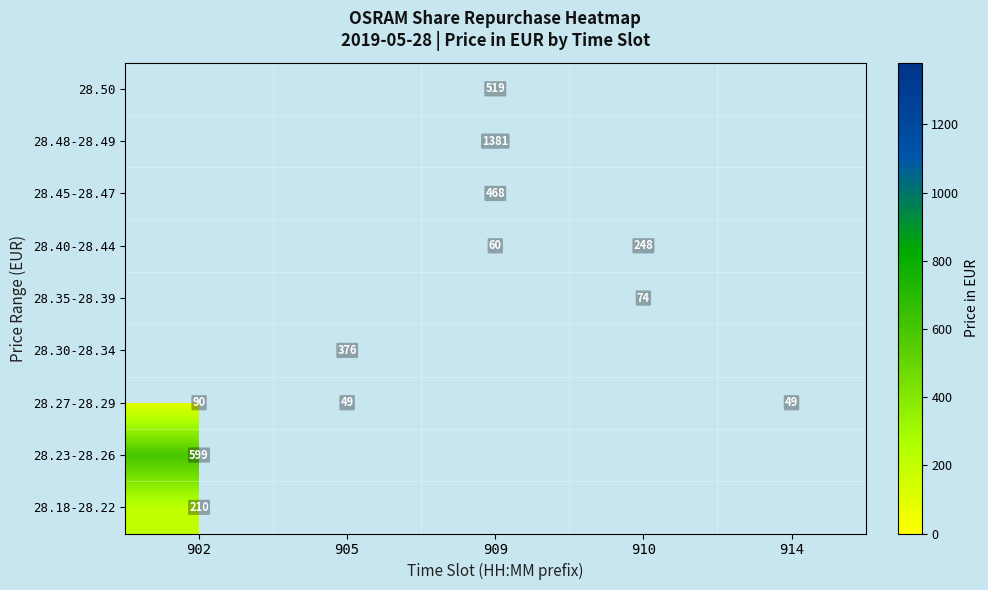

The 28.35-28.39 series shows 74 at 910. True or false?

True